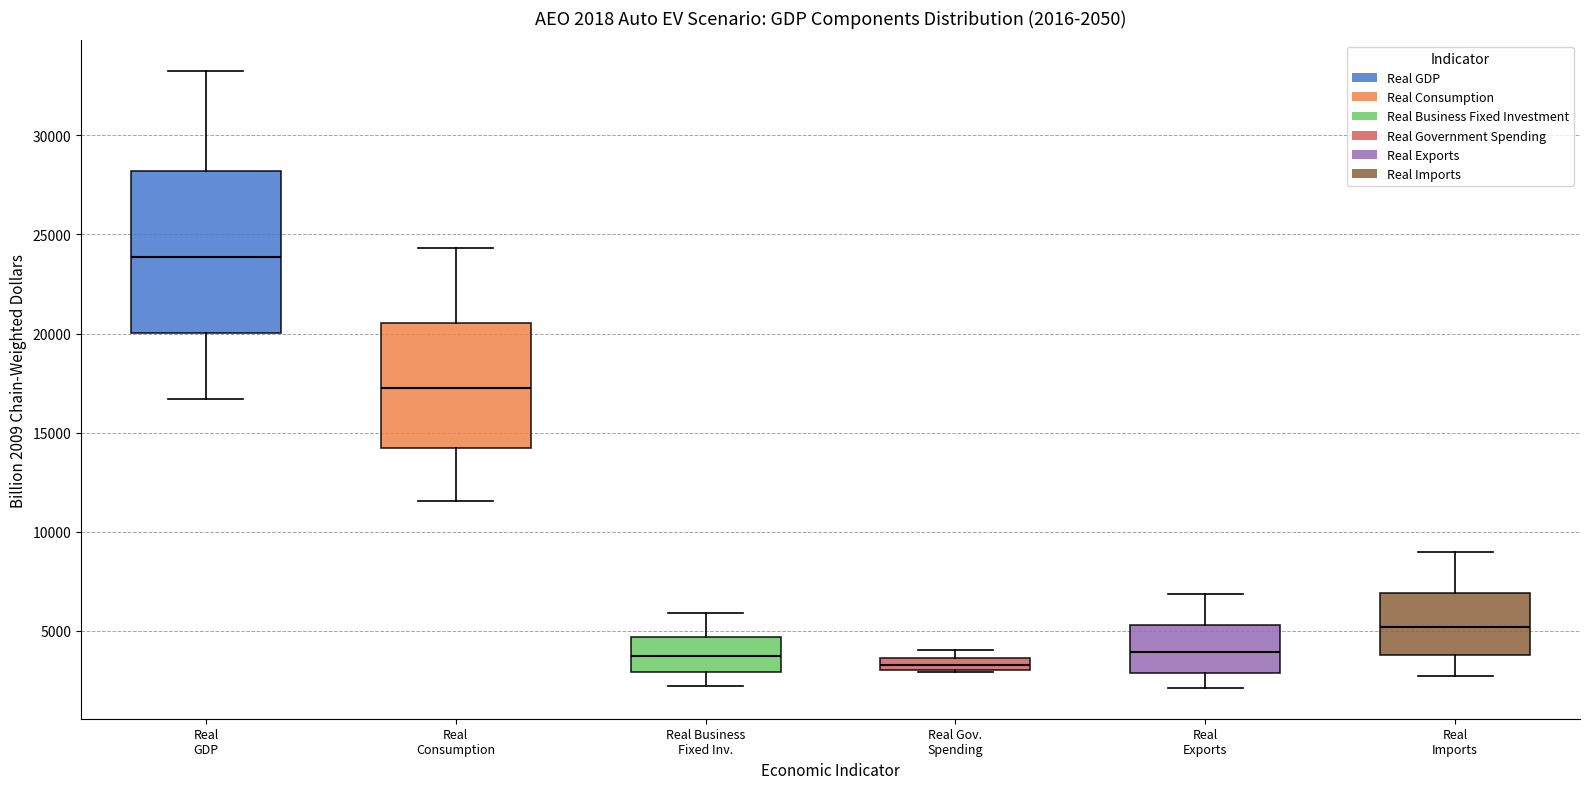

Which box has the highest median line?

Real GDP